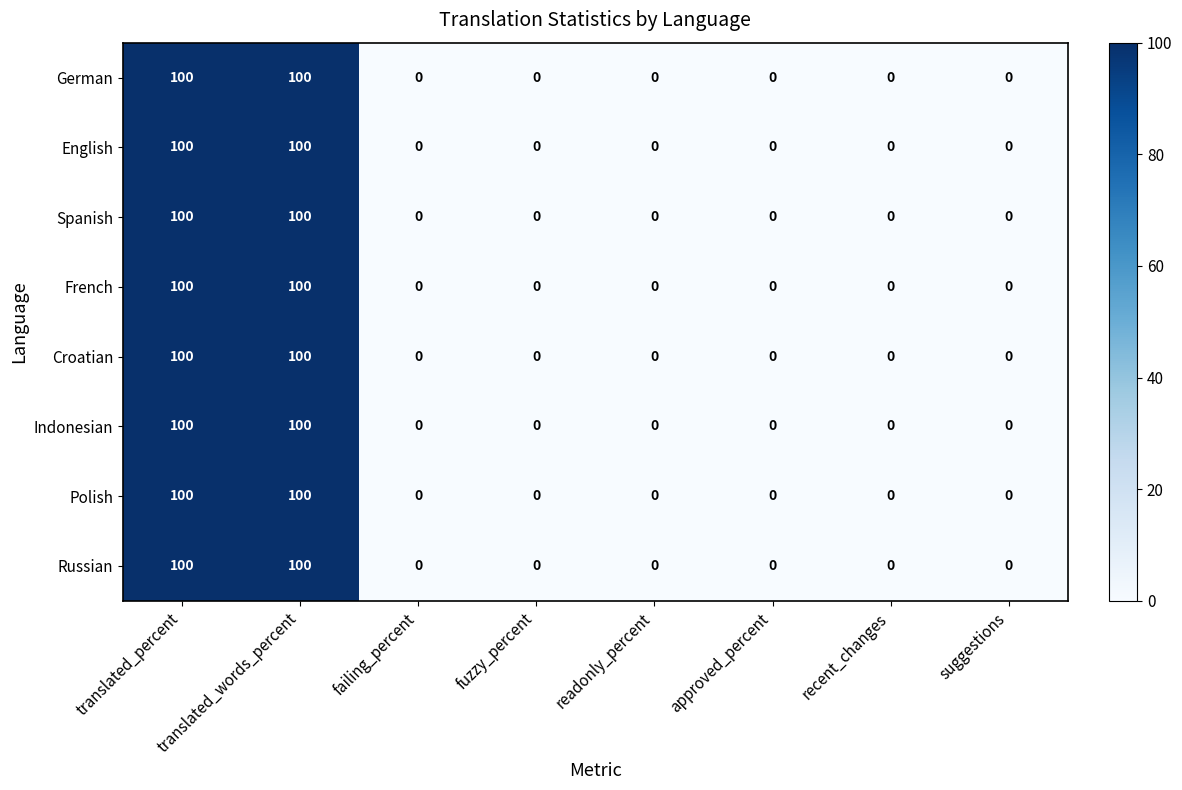

The value of French at fuzzy_percent is 0. True or false?

True